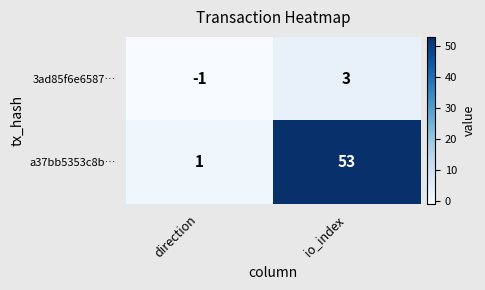

Which series has the largest total across all categories?

a37bb5353c8b…